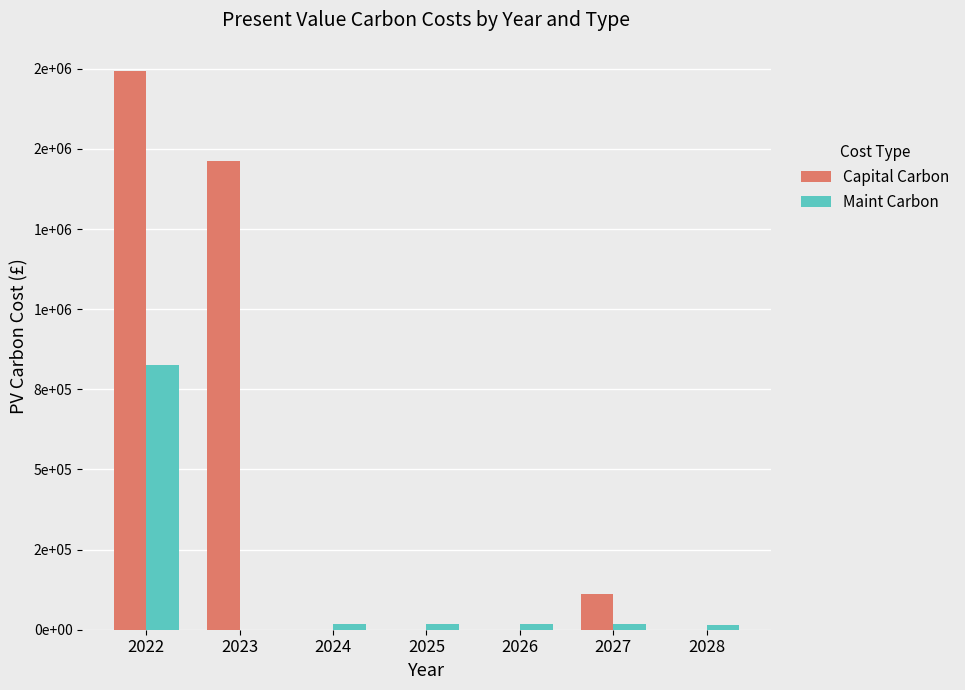

What are all the series names shown in the legend?

Capital Carbon, Maint Carbon